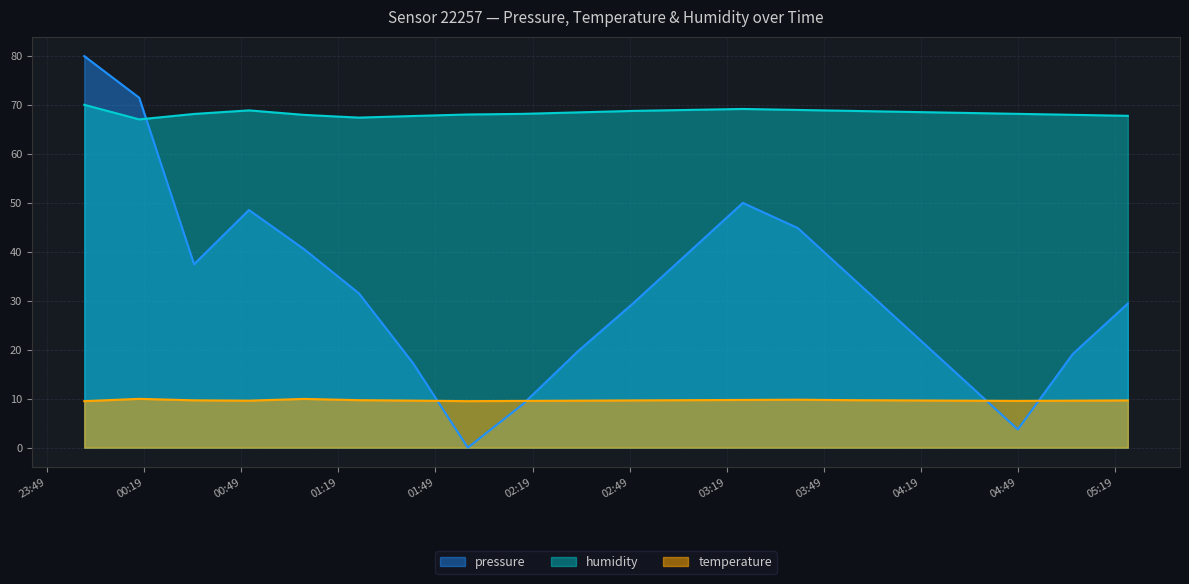

True or false: temperature and humidity intersect in this chart.

False